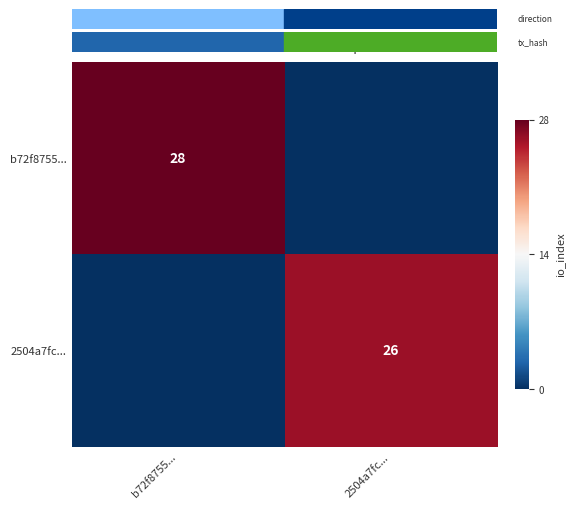

The b72f8755... series shows 28 at b72f8755.... True or false?

True